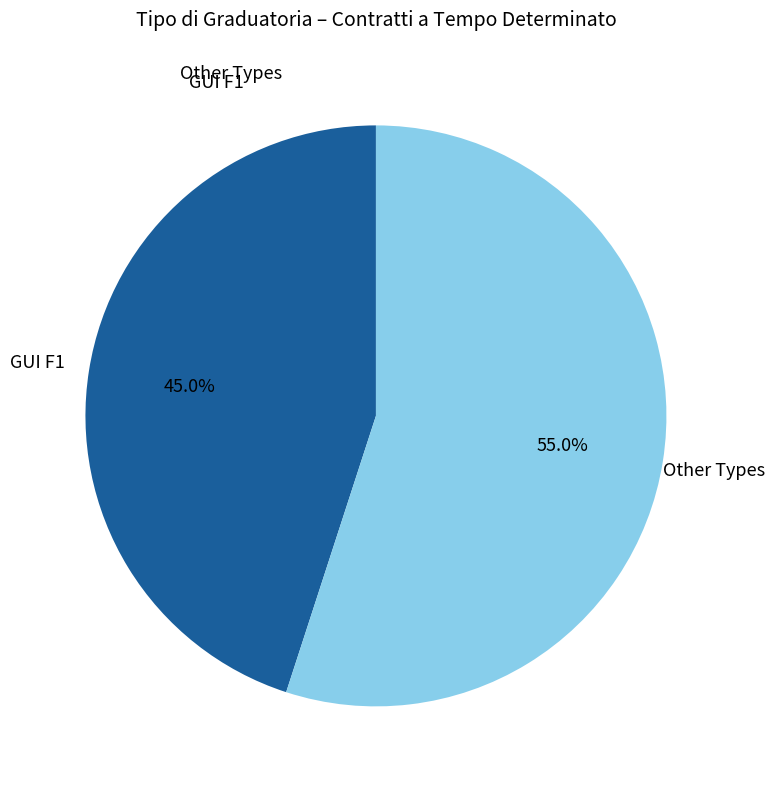

Is there any slice that represents more than half of the pie?

Yes